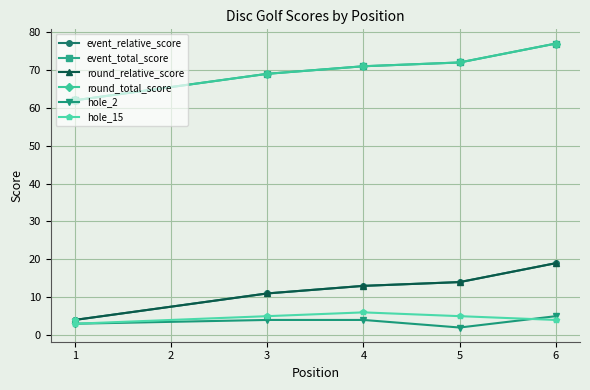

The value of event_relative_score at 1 is 6. True or false?

False